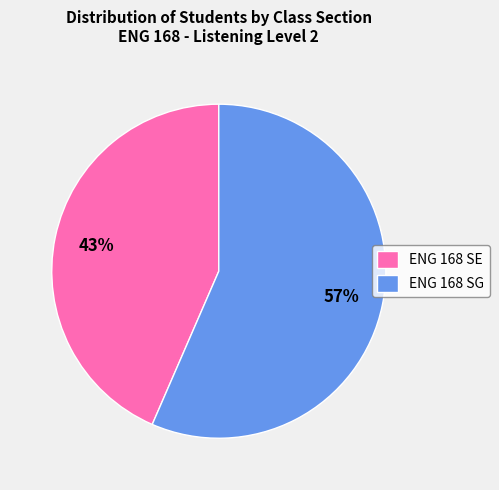

How many slices are in this pie chart?

2